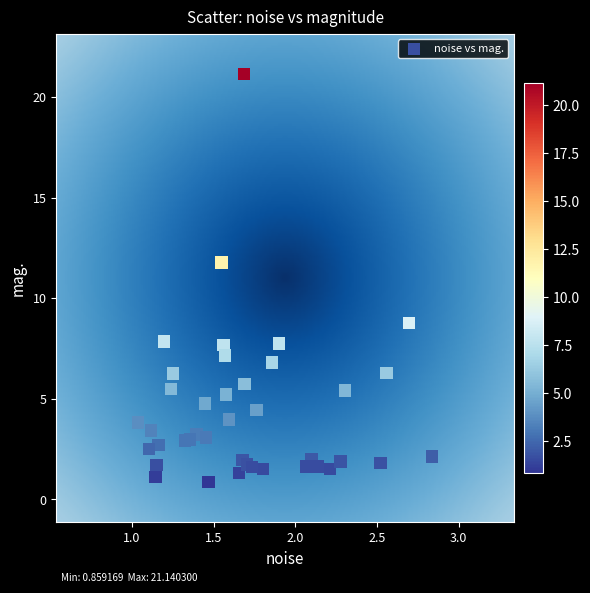

What Y value in the scatter plot is closest to 10?

8.8